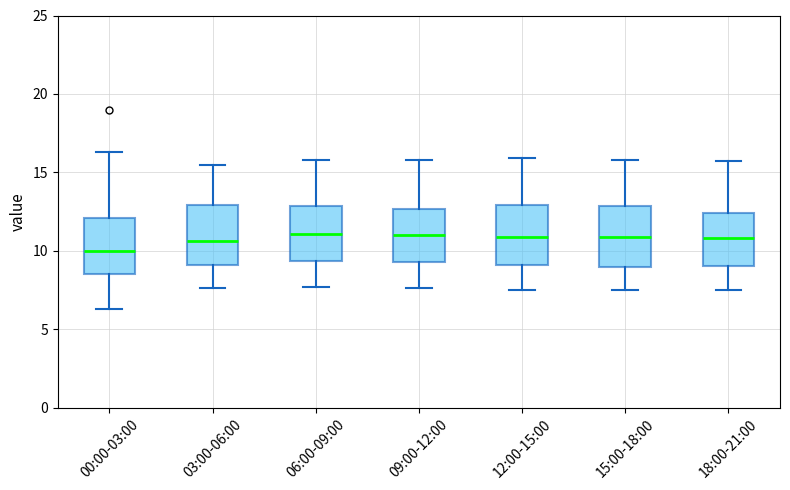

Where does the lower whisker of the box for 09:00-12:00 end on the y-axis? The values are not printed on the chart, so give them approximately, as read against the axis.

7.5